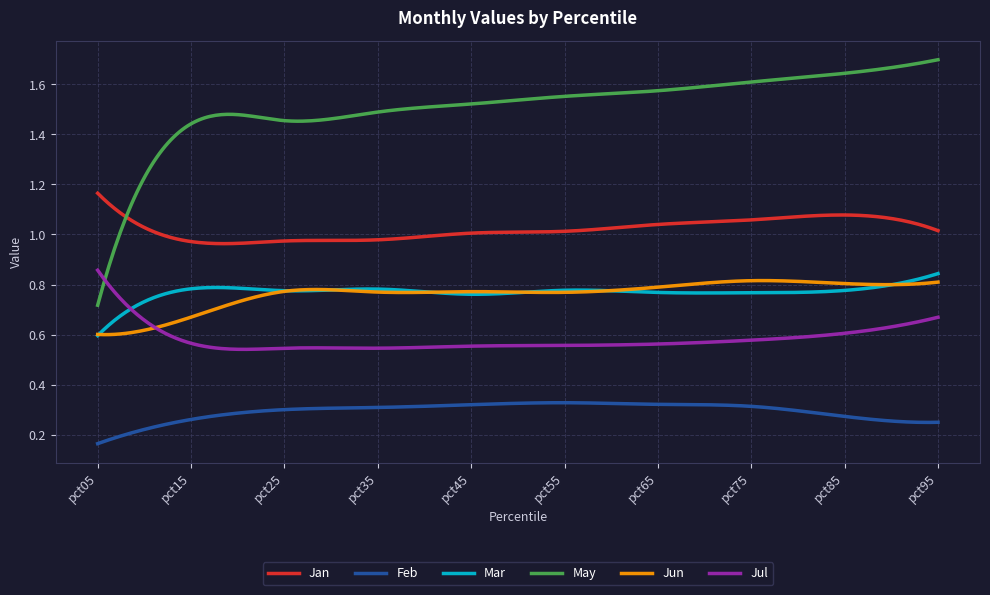

Which series has the largest total across all categories?

May